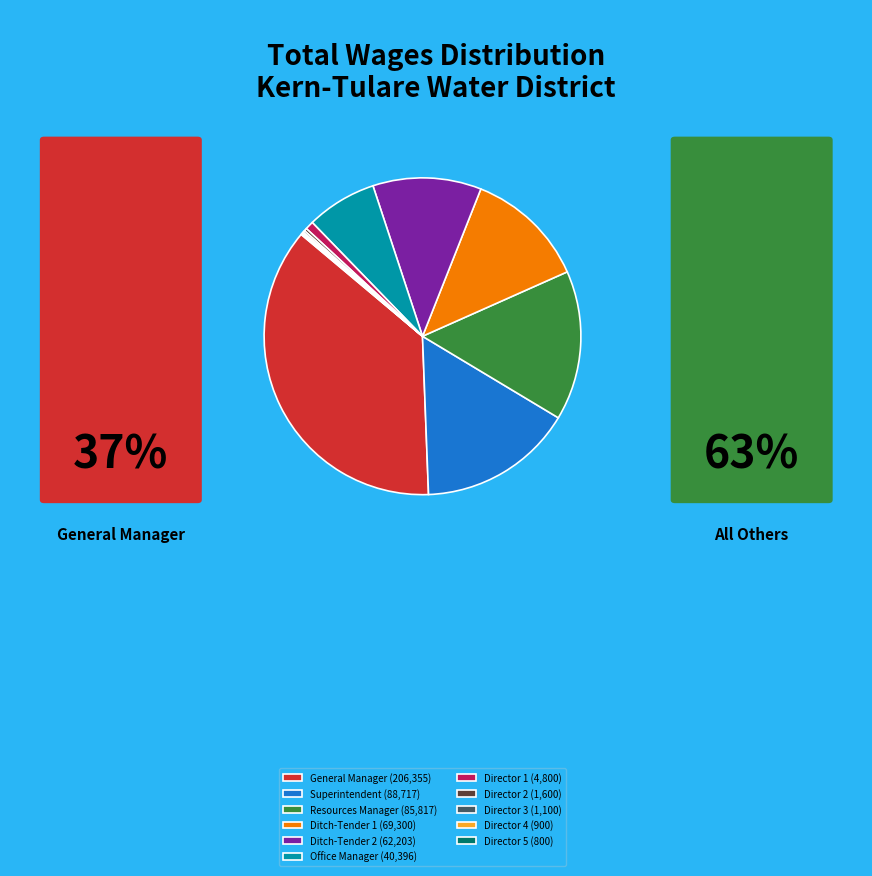

Which has a higher value, Superintendent (88,717) or General Manager (206,355)?

General Manager (206,355)